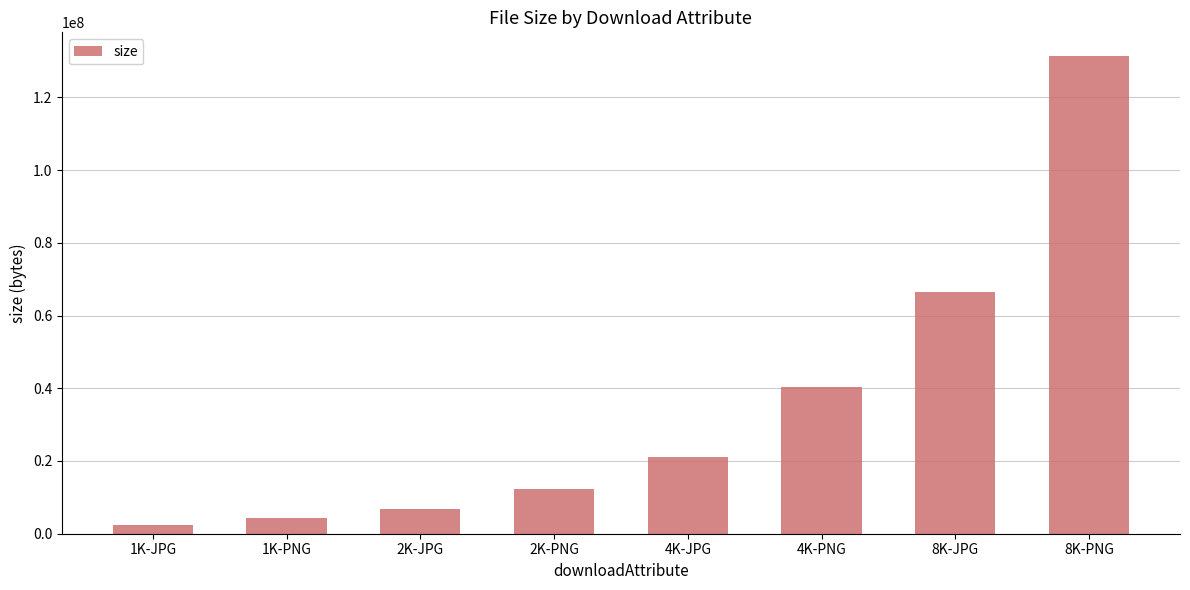

Which has a higher value, 2K-PNG or 4K-PNG?

4K-PNG